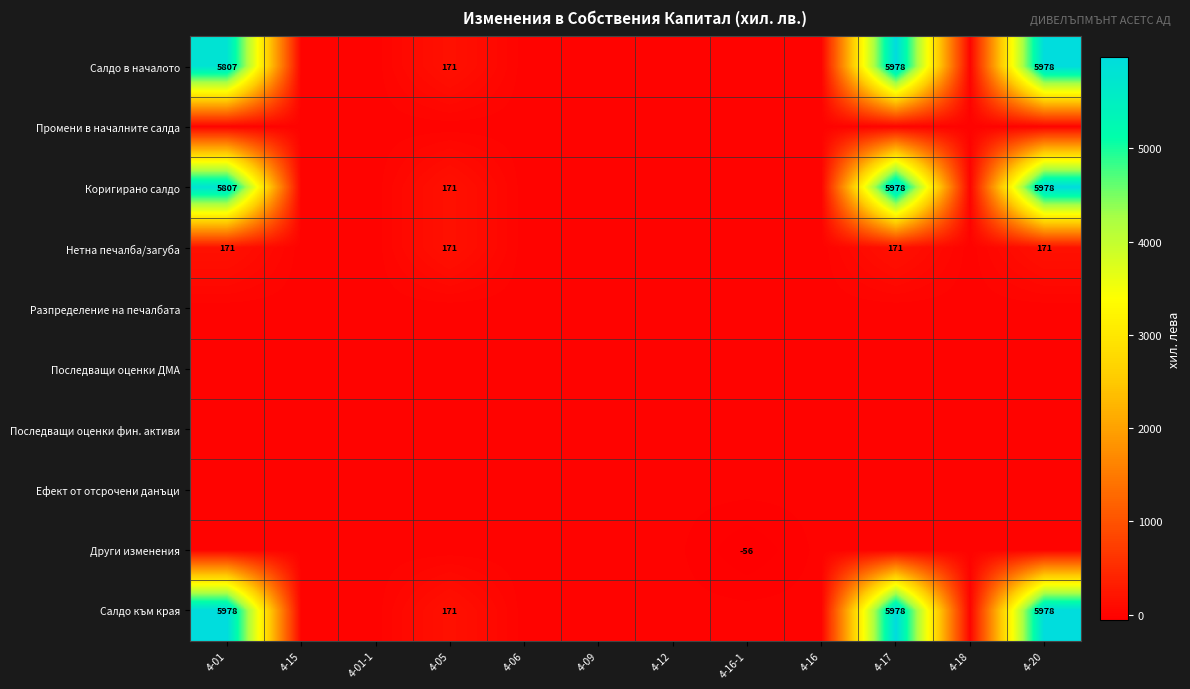

What is the sum of the Салдо към края values at 4-17 and 4-01?

11956